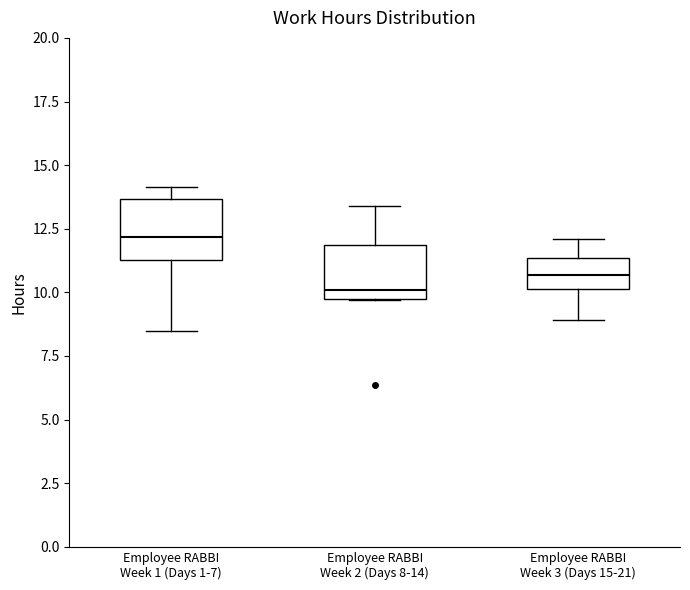

Which box has the highest median line?

Employee RABBI Week 1 (Days 1-7)